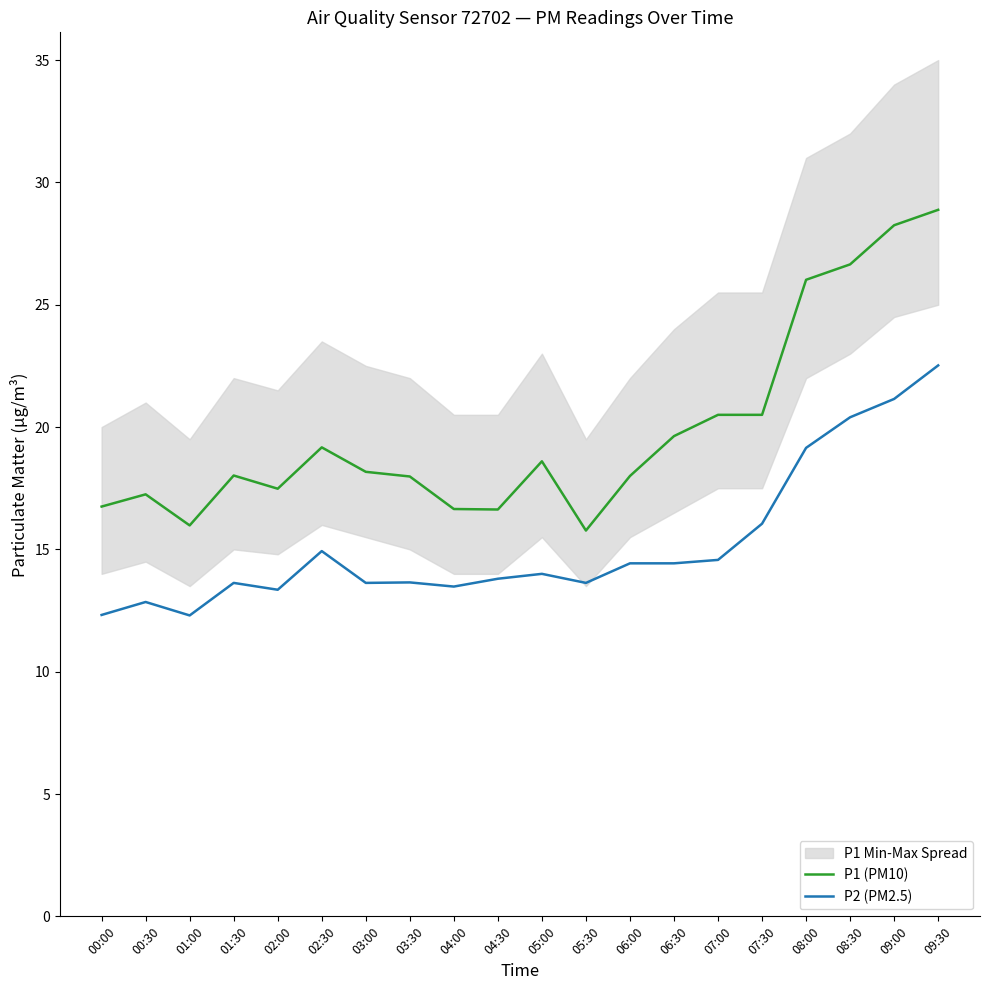

What is the total value across all series at 05:30?

29.4